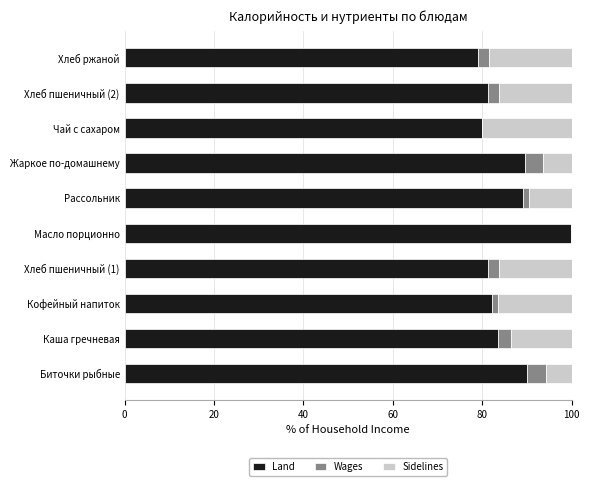

What is the approximate value of Land at Чай с сахаром?

80.0